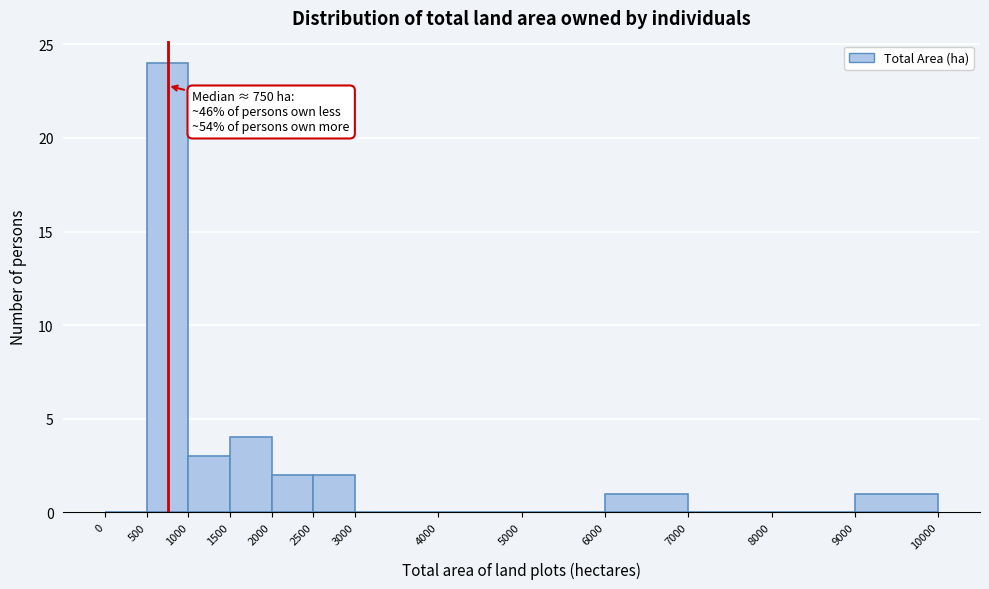

Which range on the x-axis has the tallest bar?

500 to 1000